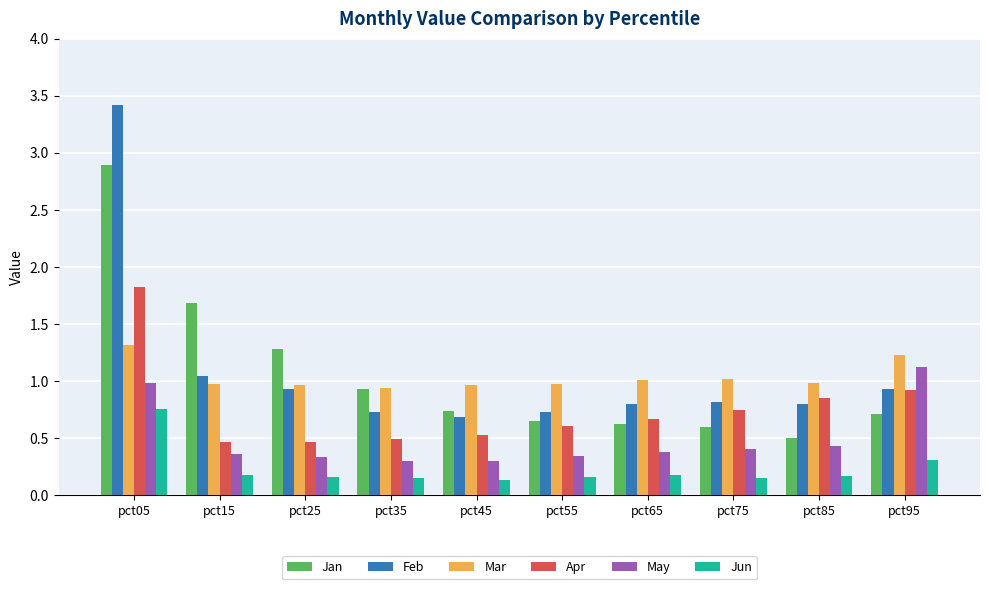

Is it true that May equals 0.2 at pct25?

False